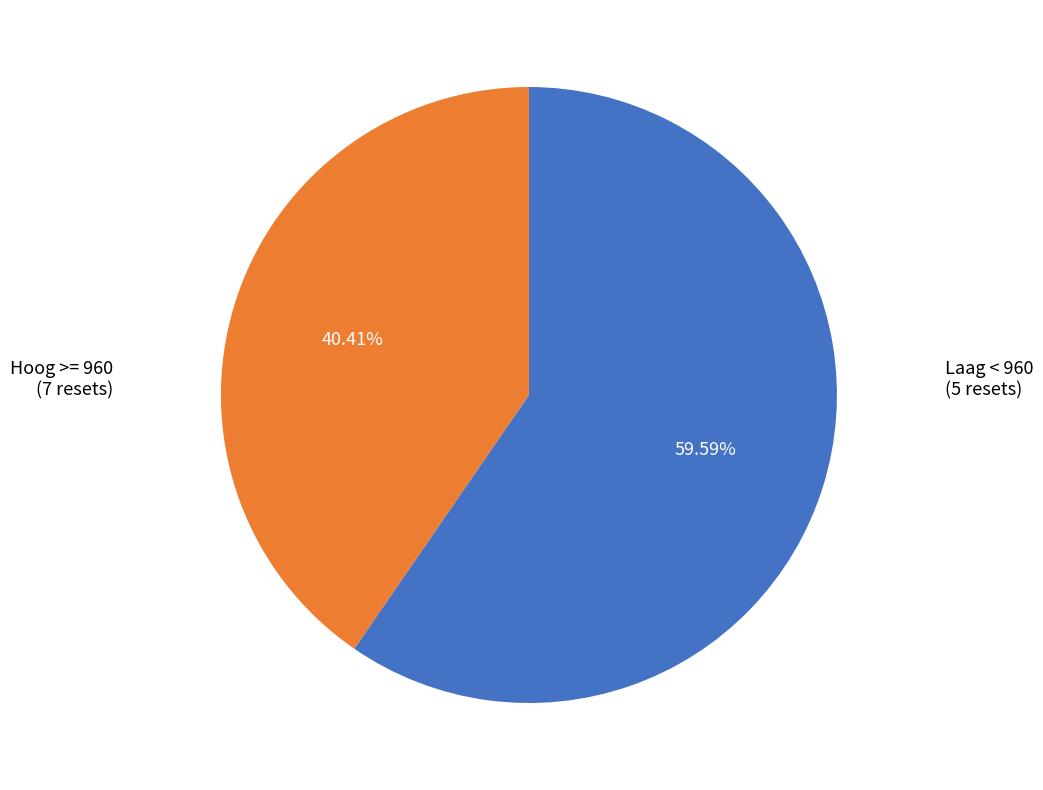

Approximately how many times larger is the value at Laag < 960 compared to Hoog >= 960?

0.7